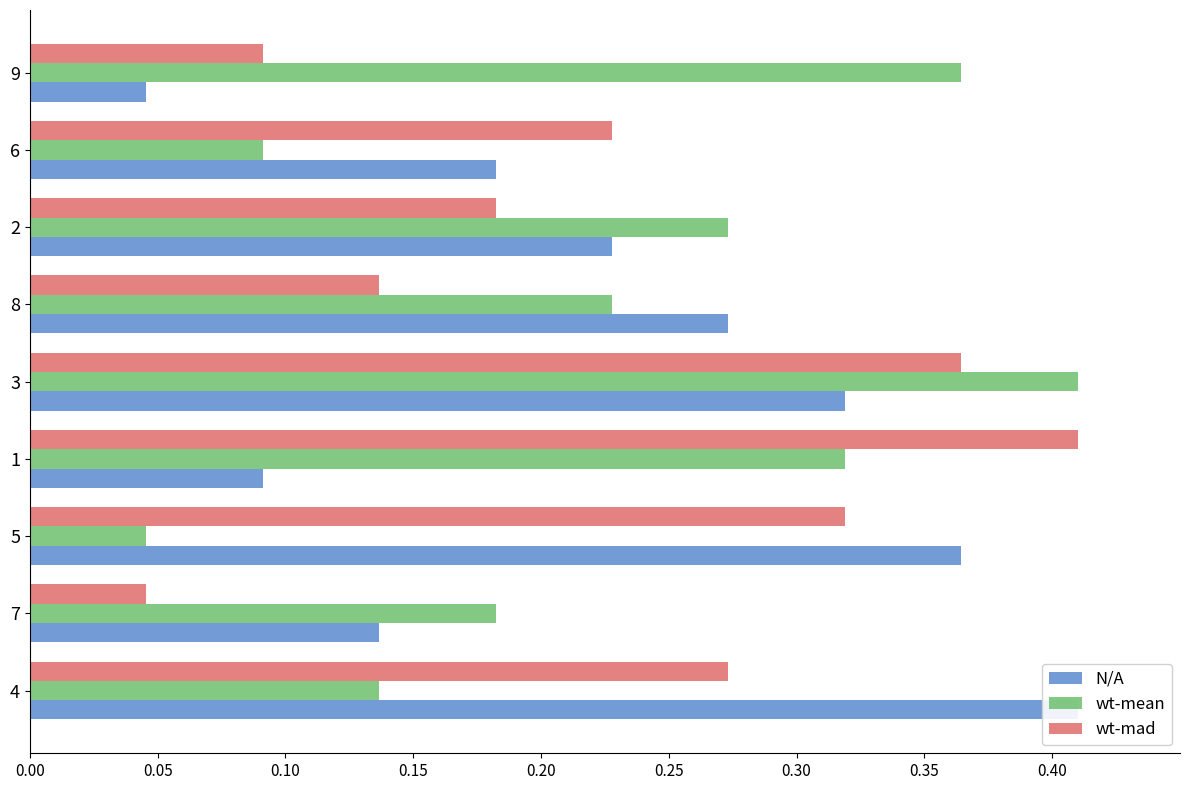

Between 2 and 6, which series saw the biggest shift?

wt-mean